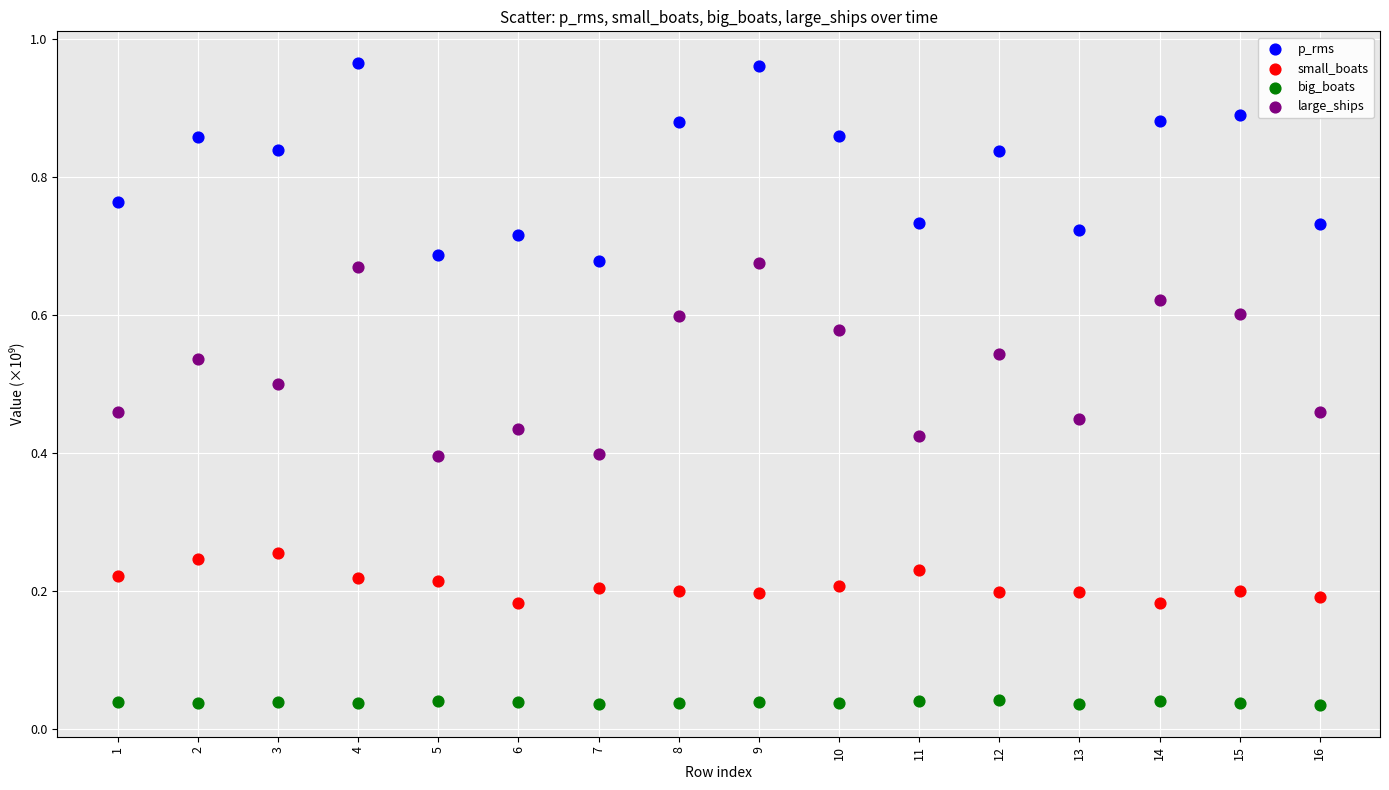

Which series contains the lowest Y value?

big_boats